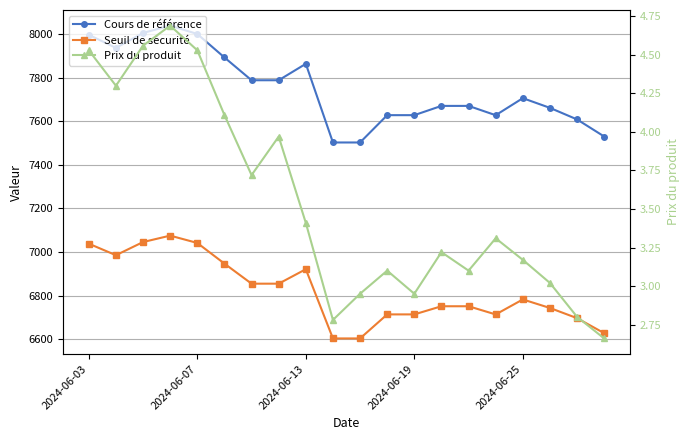

True or false: Prix du produit and Seuil de sécurité intersect in this chart.

False